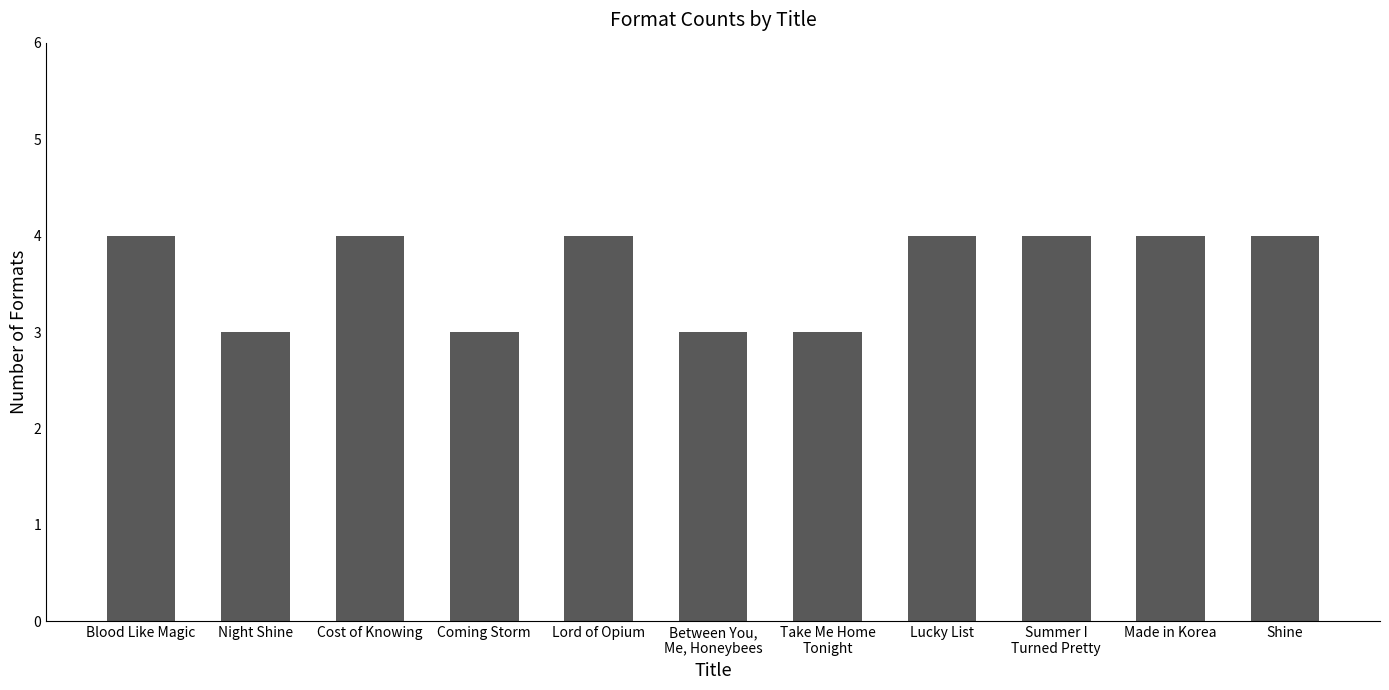

How many categories are shown in the chart?

11